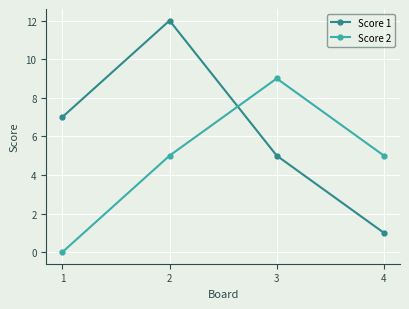

Rank the series at 3 from lowest to highest value.

Score 1, Score 2